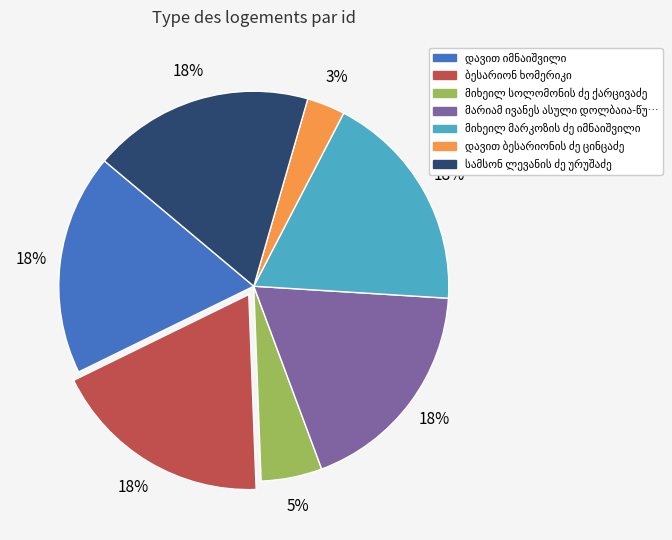

Is there a majority slice in this chart?

No